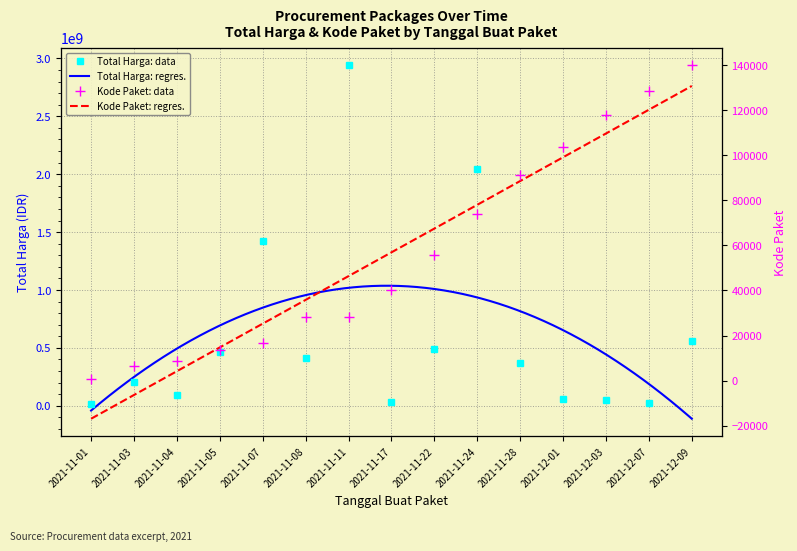

Reading left to right, what are all the values shown in this chart?

Total Harga: 2021-11-01=12787500	2021-11-03=207641270	2021-11-04=90672075	2021-11-05=464002100	2021-11-07=1425867900	2021-11-08=410567000	2021-11-11=2939433240	2021-11-17=34292000	2021-11-22=493000000	2021-11-24=2044459200	2021-11-28=373404000	2021-12-01=56152800	2021-12-03=51601000	2021-12-07=27412000	2021-12-09=559971000
Kode Paket: 2021-11-01=675	2021-11-03=6503	2021-11-04=8668	2021-11-05=13652	2021-11-07=16823	2021-11-08=28425	2021-11-11=28271	2021-11-17=40112	2021-11-22=55826	2021-11-24=73894	2021-11-28=91101	2021-12-01=103541	2021-12-03=117783	2021-12-07=128516	2021-12-09=139817